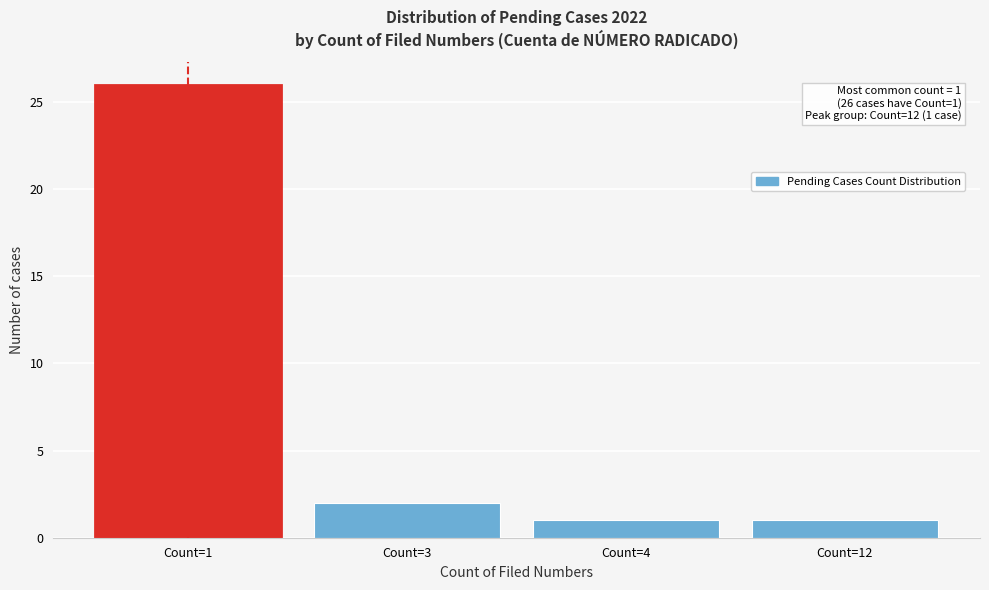

Reading left to right, extract all data points from this chart.

26	2	1	1